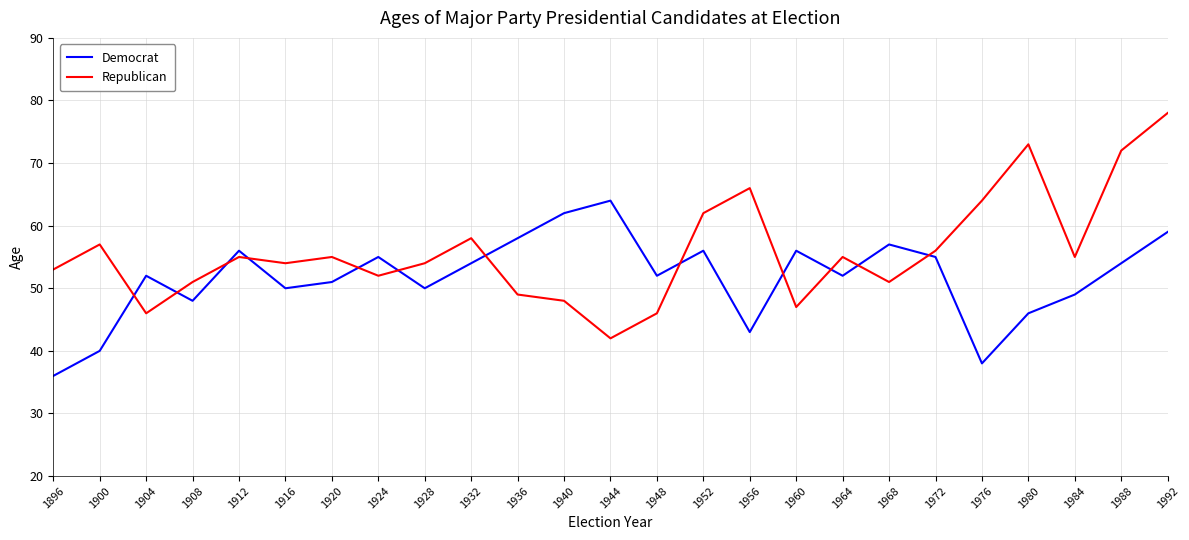

At how many categories does at least one series exceed 68?

3